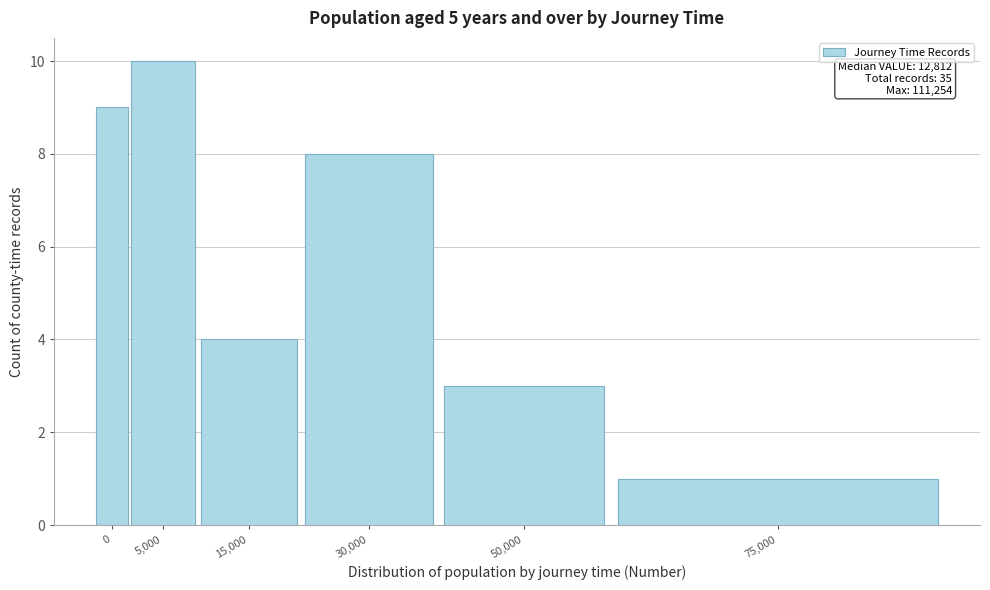

Reading right to left, list all the values displayed in this chart.

75,000=1	50,000=3	30,000=8	15,000=4	5,000=10	0=9